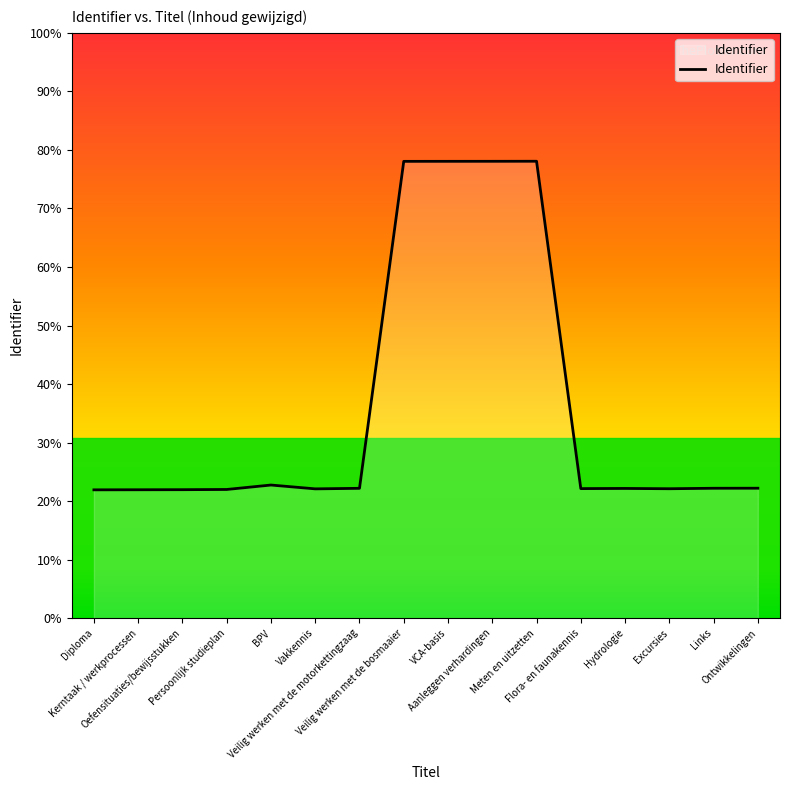

Does the chart have visible grid lines?

No